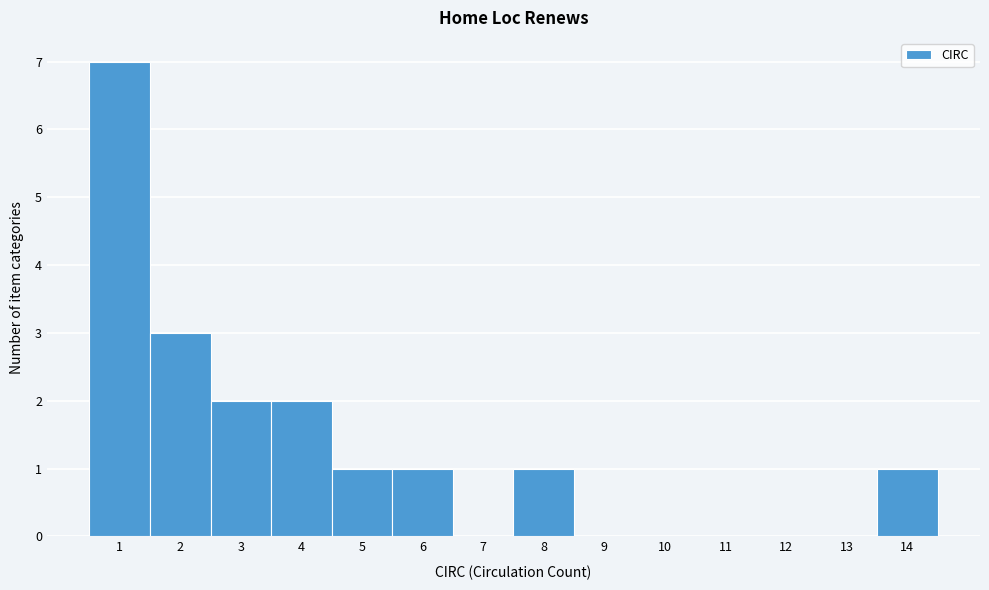

Which range on the x-axis has the tallest bar?

0.5 to 1.5